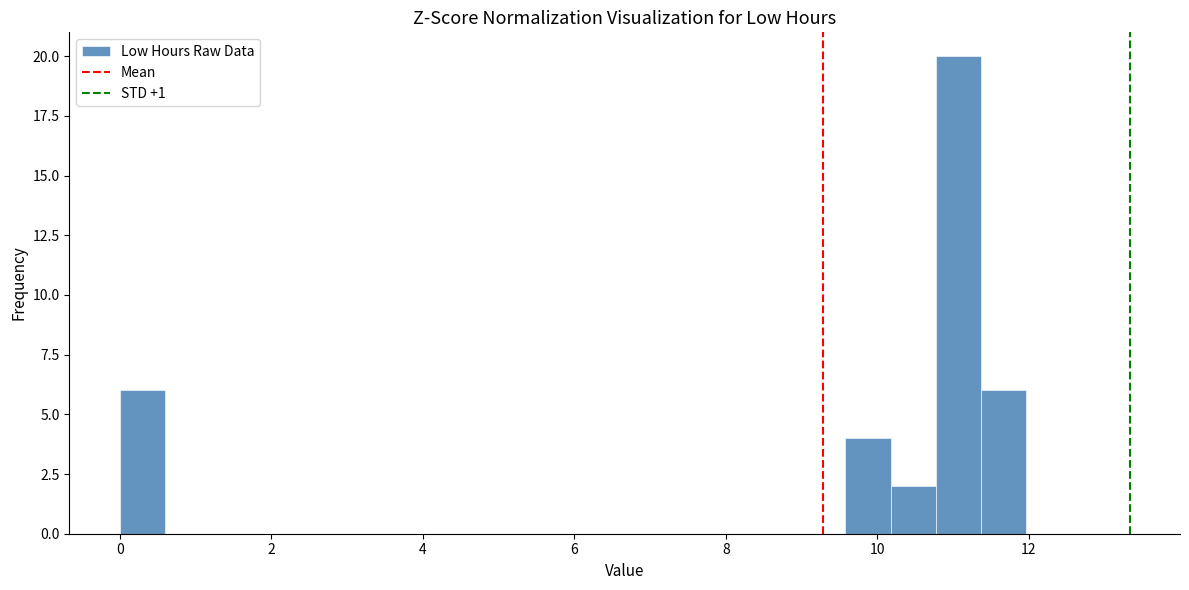

Around what value on the x-axis is the tallest bar? Give the approximate position of its centre, as read against the axis.

11.0